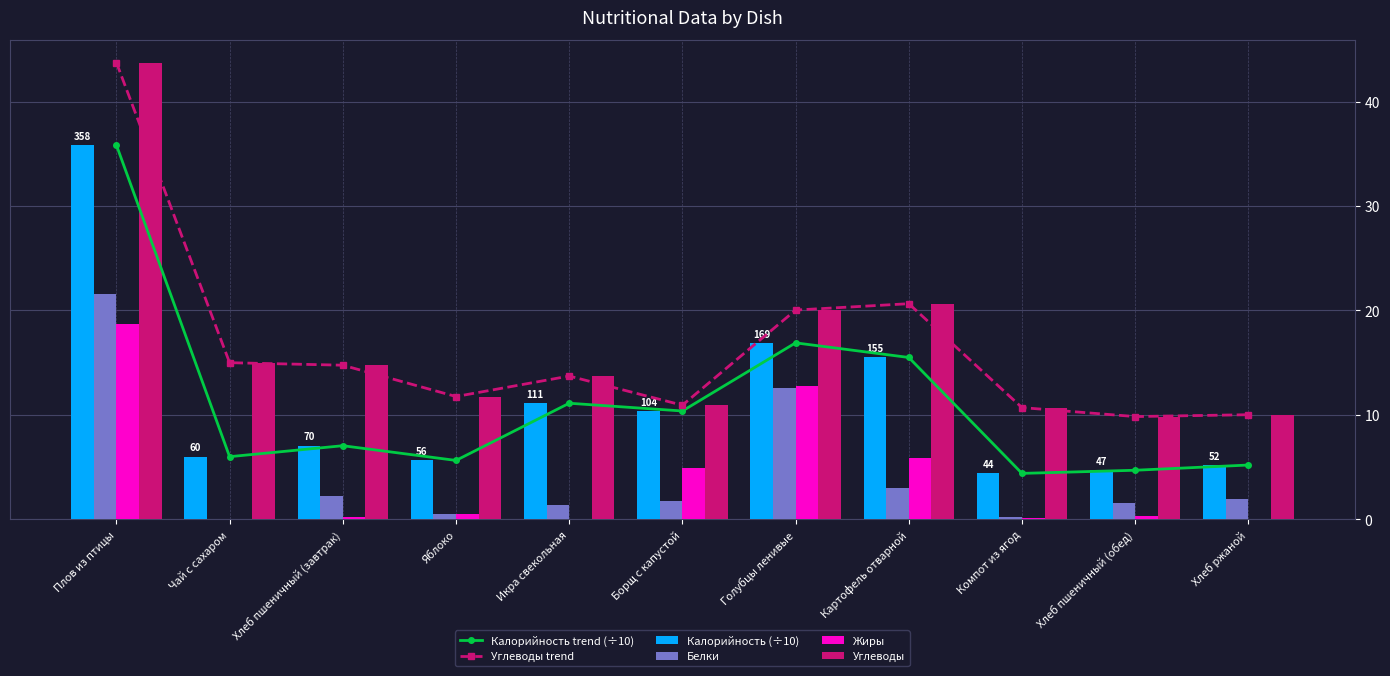

What is the value of the Калорийность trend (÷10) bar at the 6th from the left?

10.4